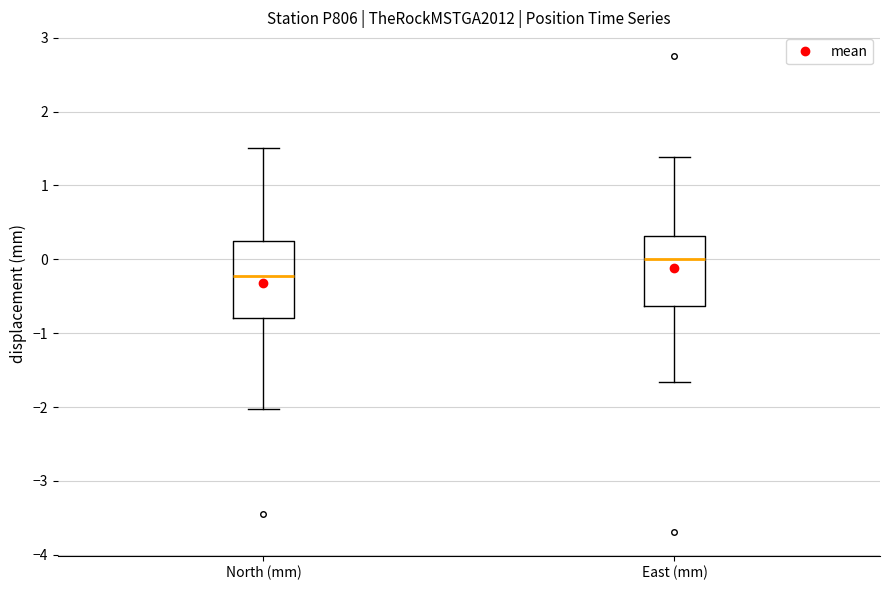

Where does the lower whisker of the box for East (mm) end on the y-axis? The values are not printed on the chart, so give them approximately, as read against the axis.

-1.7